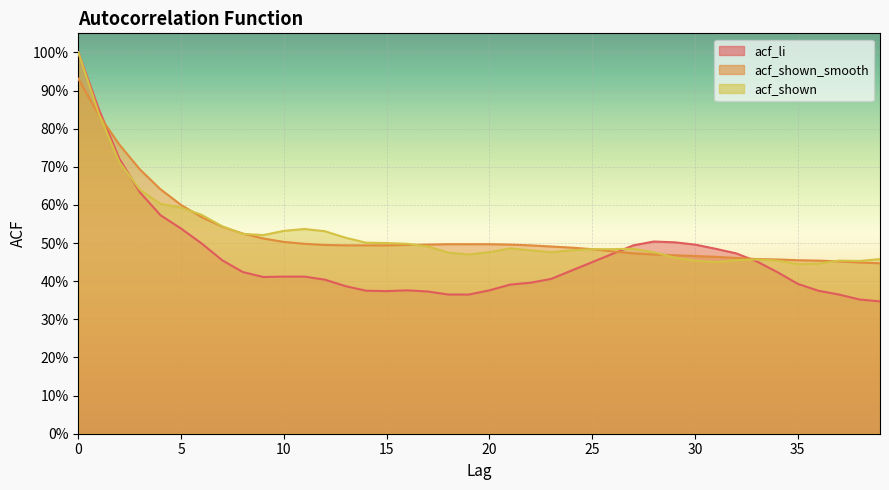

True or false: acf_li has more than 0 points higher than both neighbors.

True